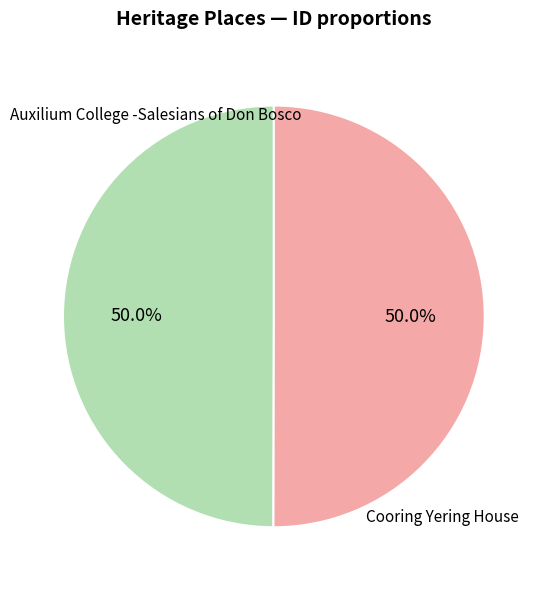

Rank the categories by value from highest to lowest.

Cooring Yering House, Auxilium College -Salesians of Don Bosco